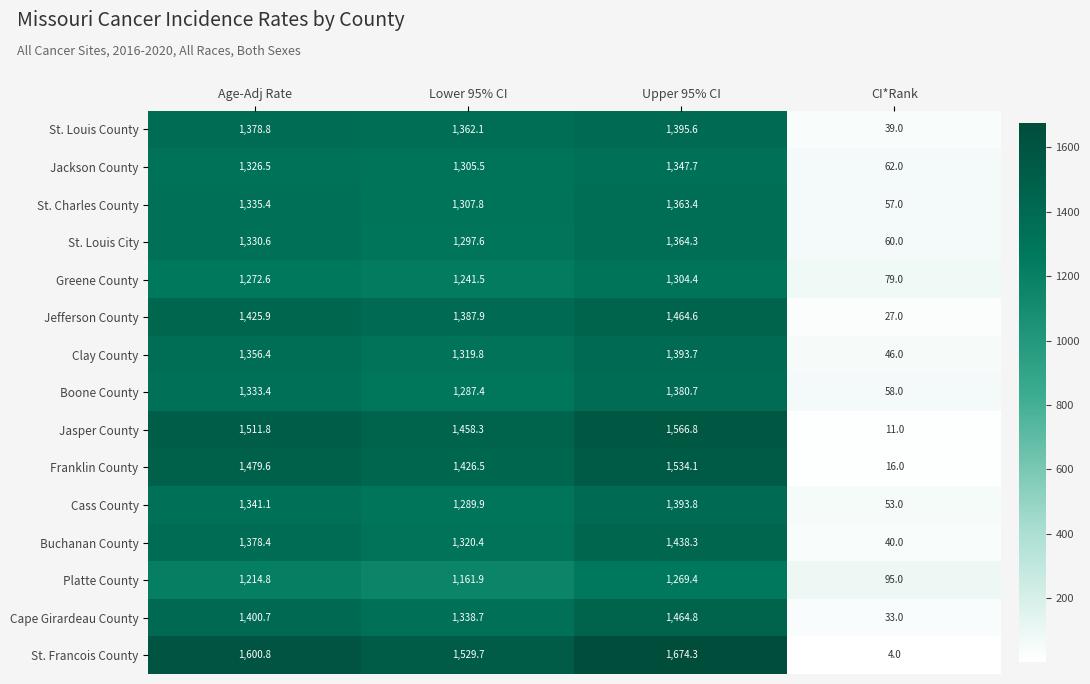

Which series has the largest total across all categories?

St. Francois County